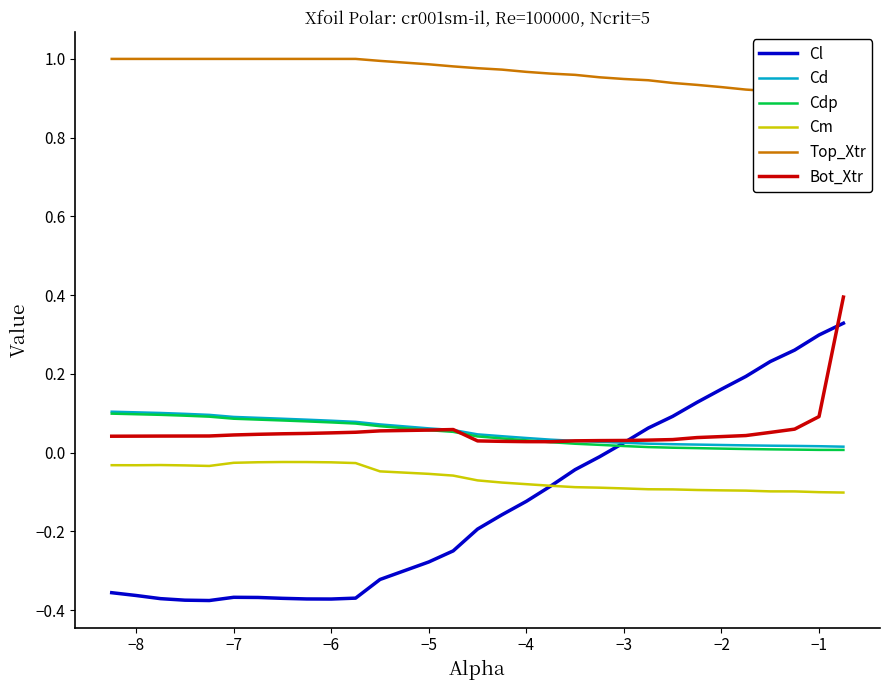

What is the value of the Cdp point at the 7th from the left?

0.1